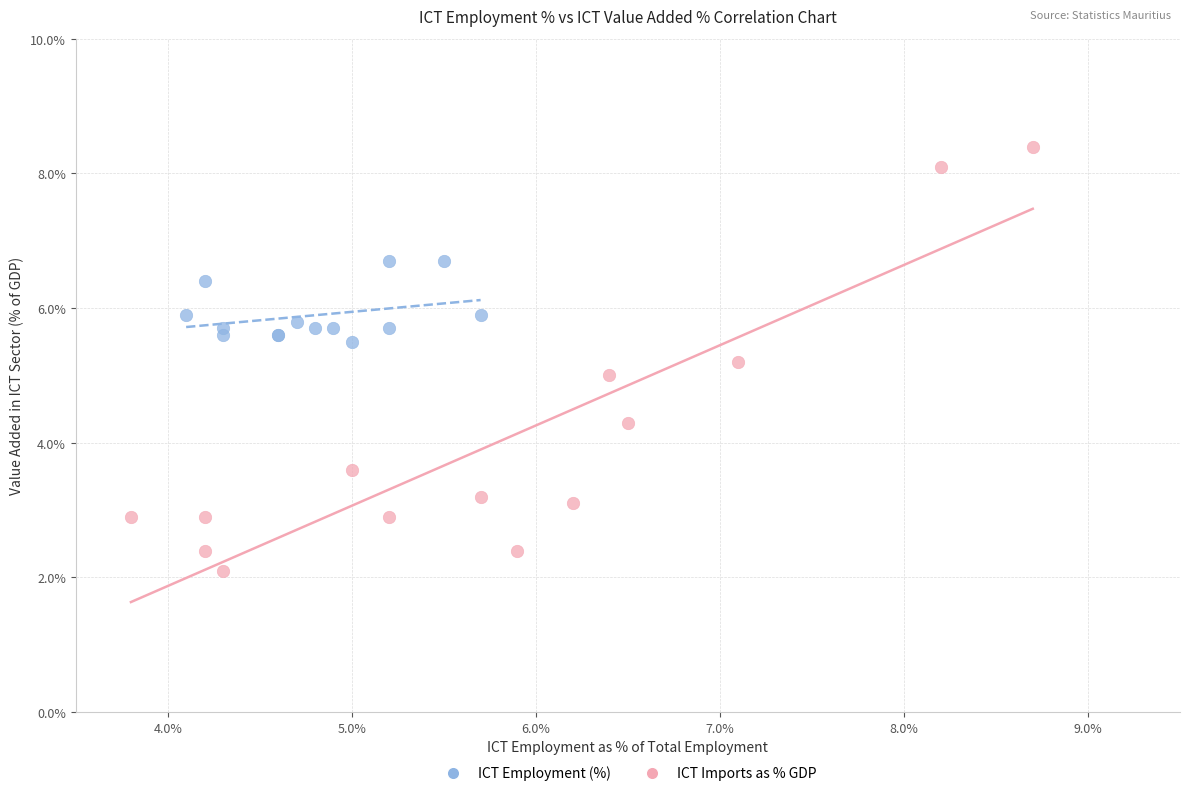

Which series contains the highest Y value?

ICT Imports as % GDP